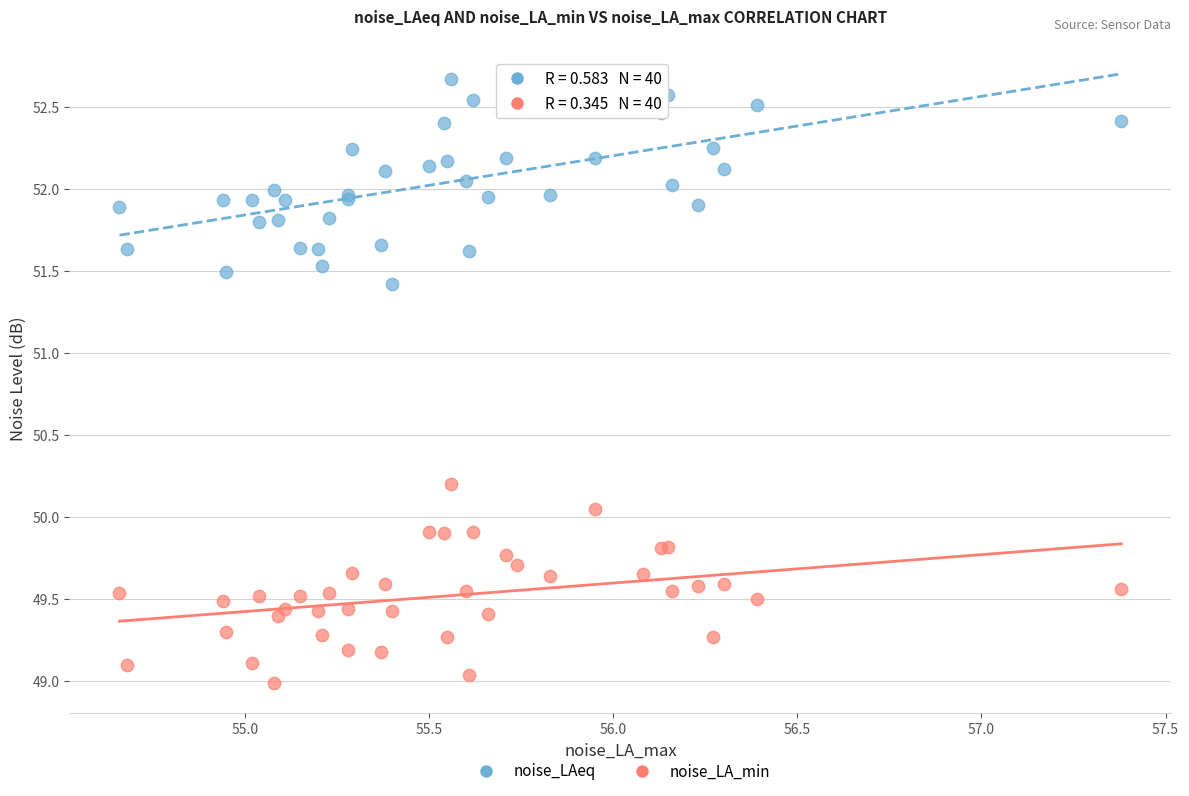

What is the X range (max minus min) for the scatter plot?

2.7